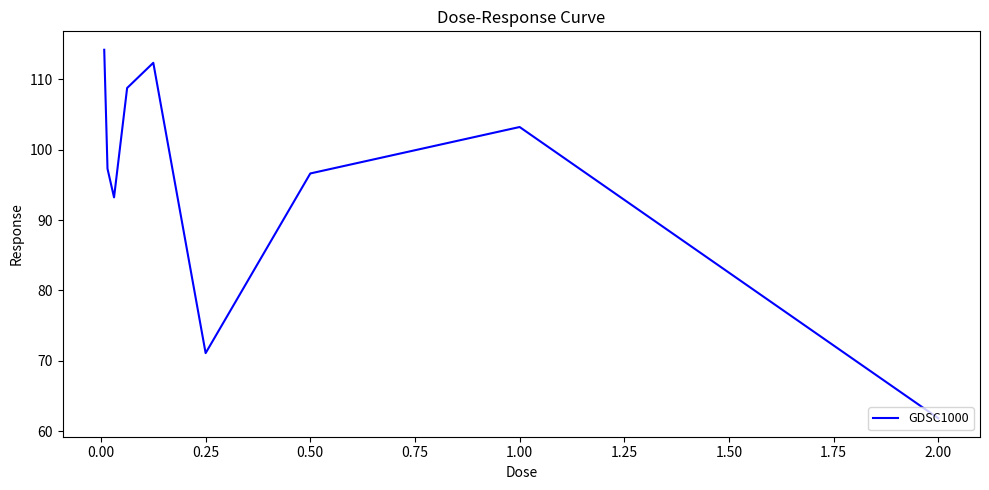

How many interior local valleys (lower than both neighbors) does the data have?

2